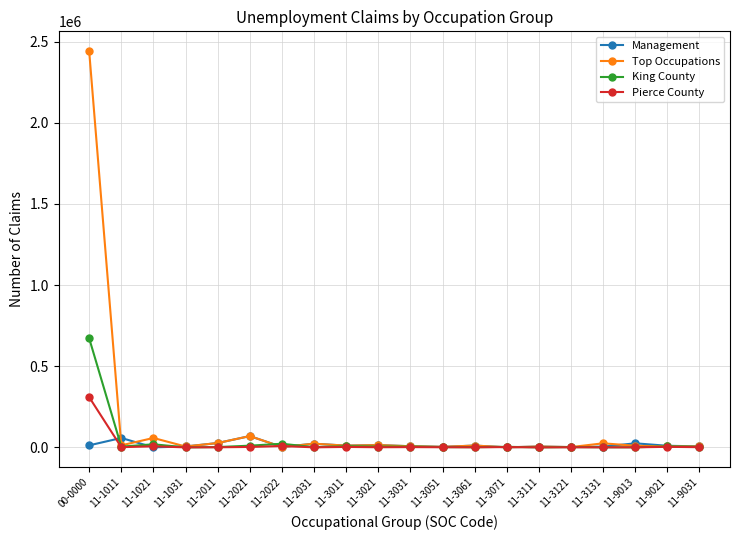

At which category is the sum across all series the highest?

00-0000